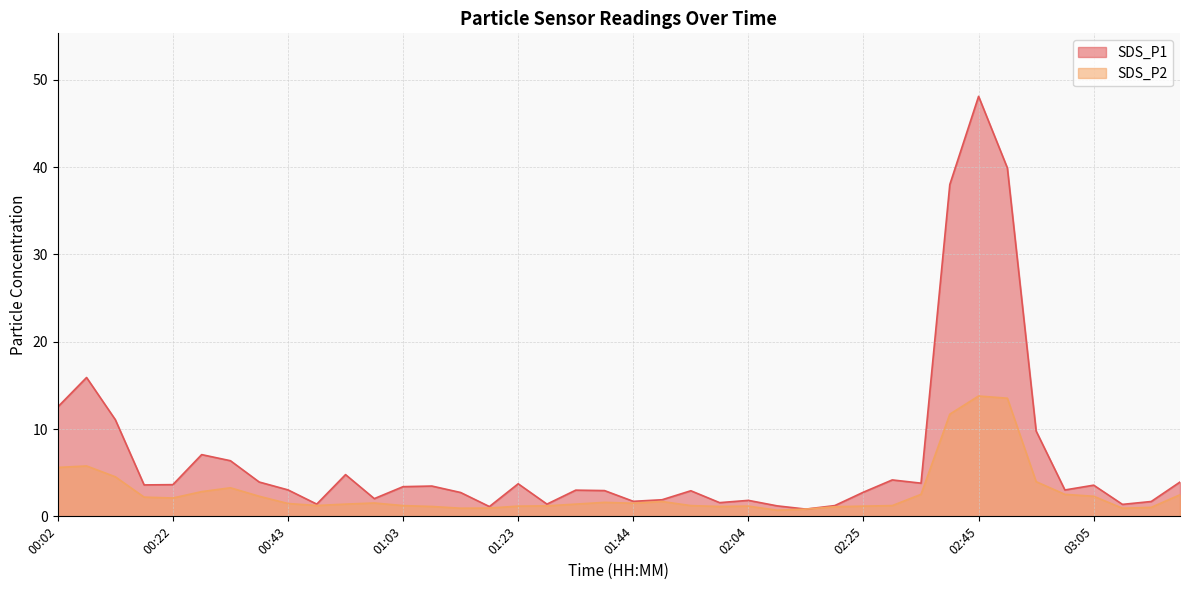

At which category does SDS_P2 reach its first local peak?

00:07